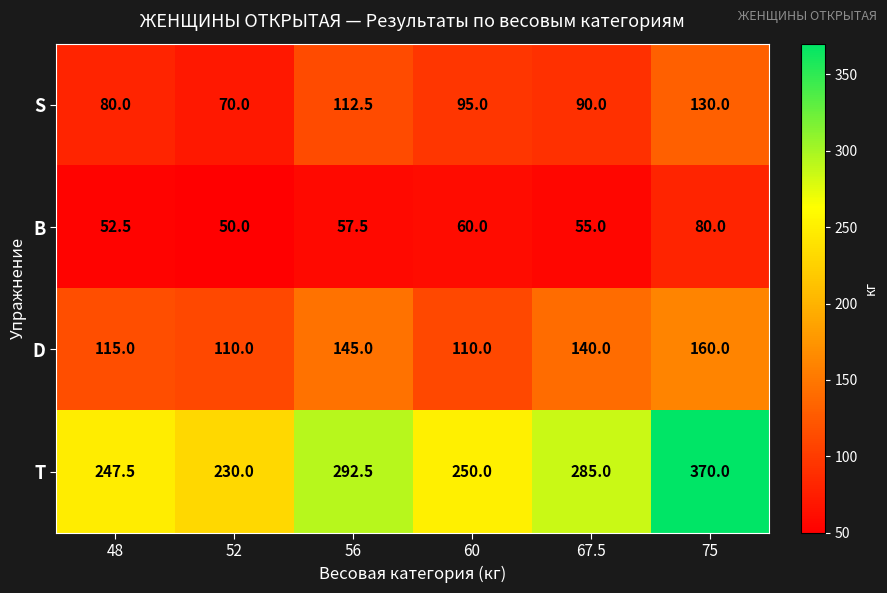

How many data points does each series have?

6